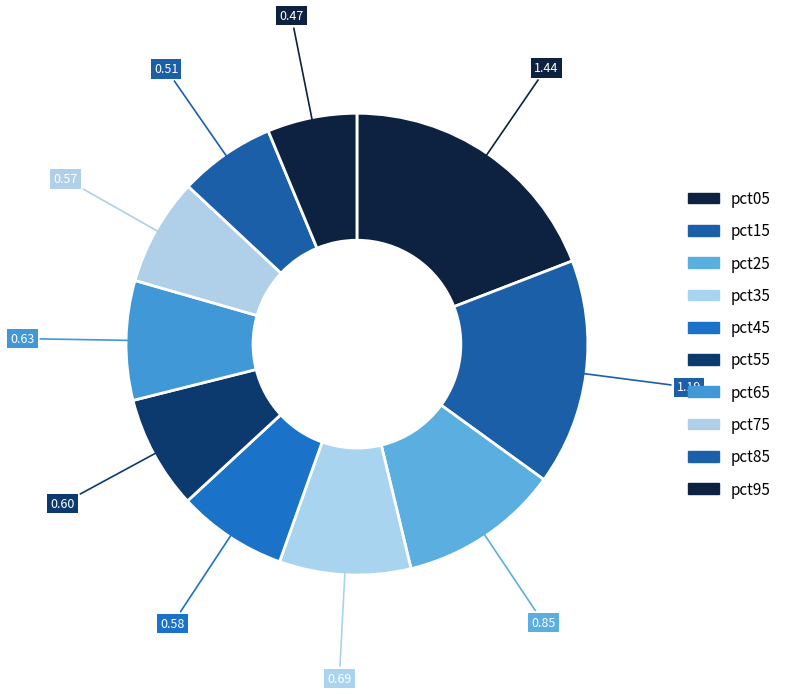

Is there a majority slice in this chart?

No